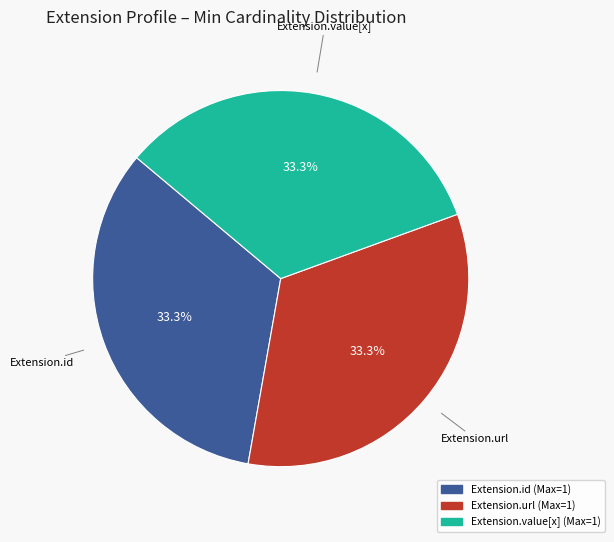

Does any single category account for the majority?

No